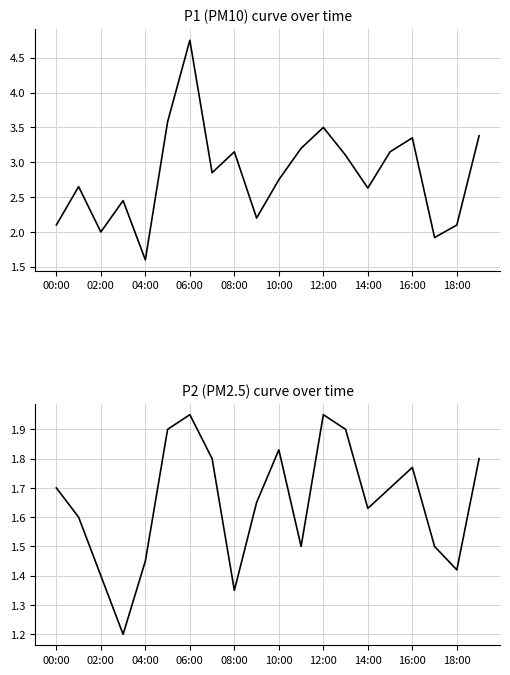

Read the P2 value at 02:00.

1.4